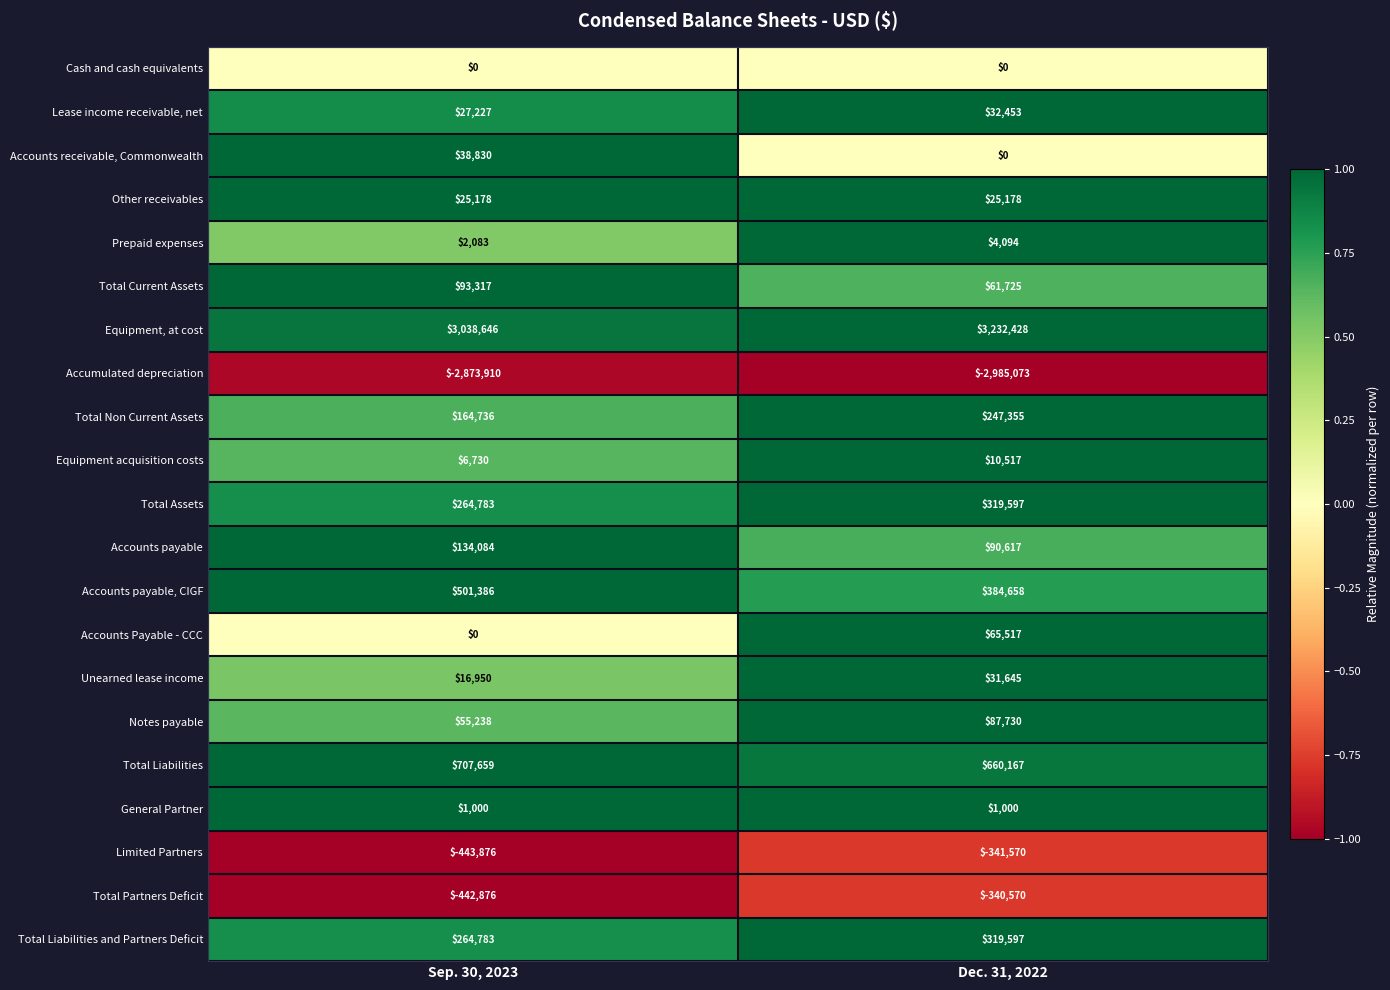

Which series has the largest total across all categories?

Equipment, at cost